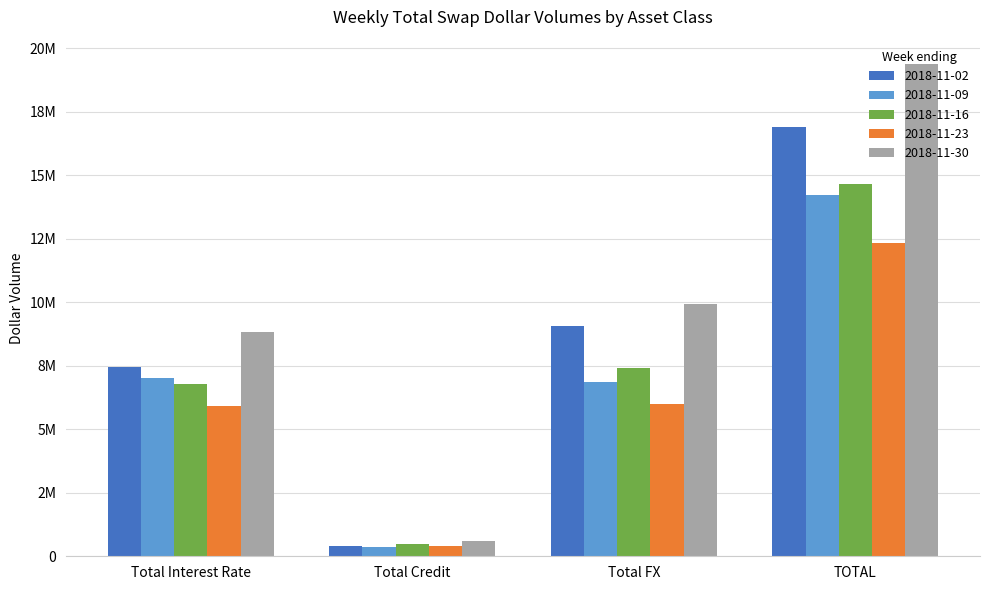

What is the value of the 2018-11-16 bar at the 2nd from the left?

464023